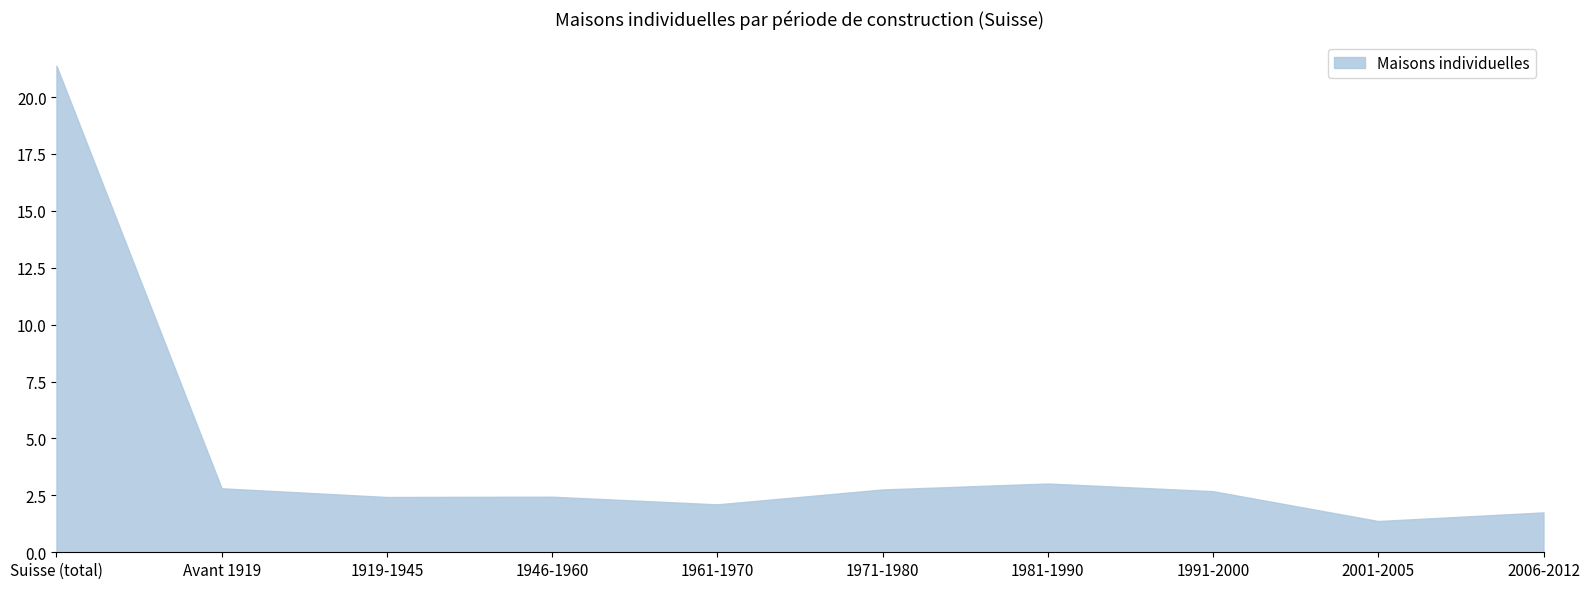

What is the change in value from Suisse (total) to Avant 1919?

-18.6